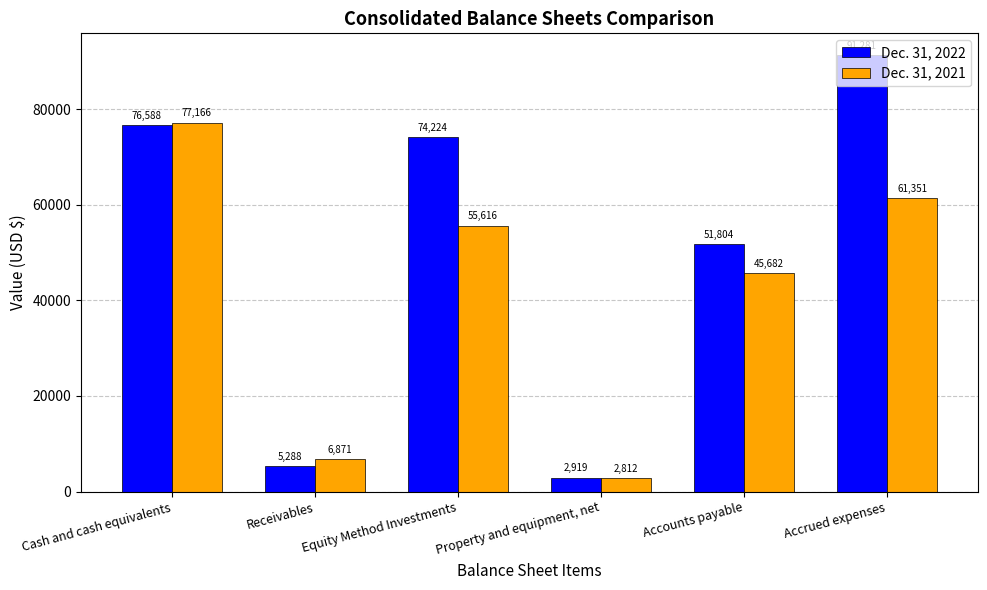

What value does the Dec. 31, 2021 series have at Accrued expenses?

61351